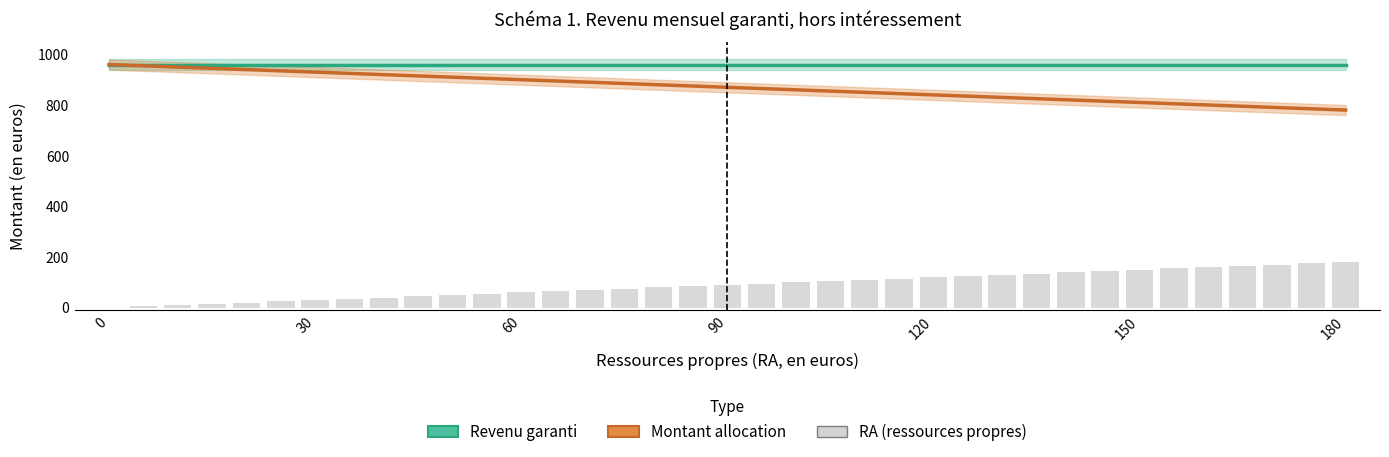

What is the sum of the Revenu garanti values at 12 and 150?

1922.2